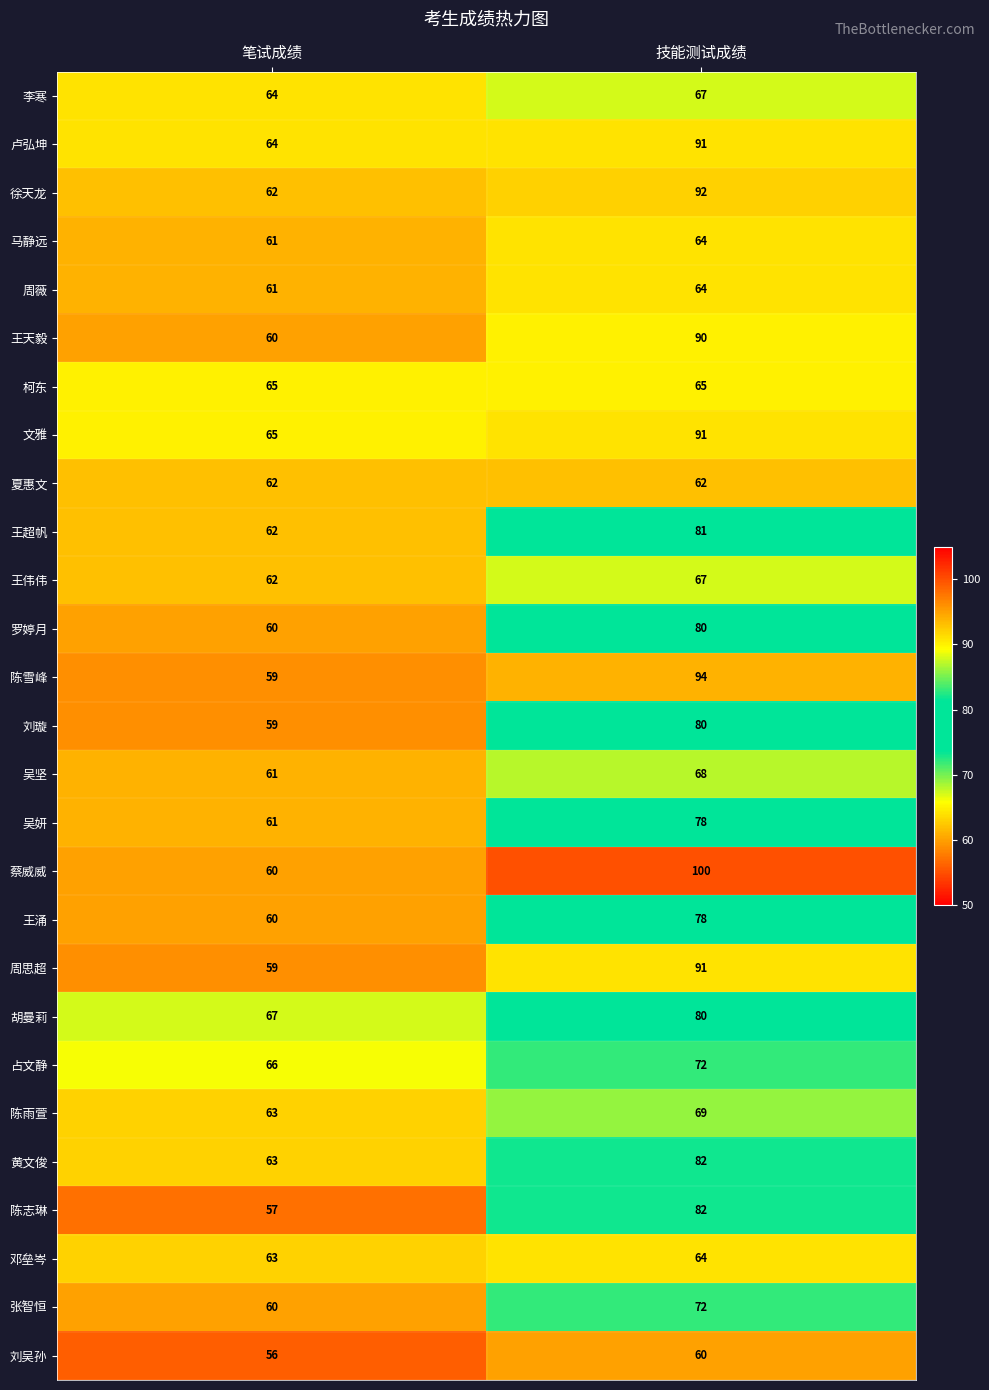

At which label is 陈雪峰 closest to 76?

笔试成绩